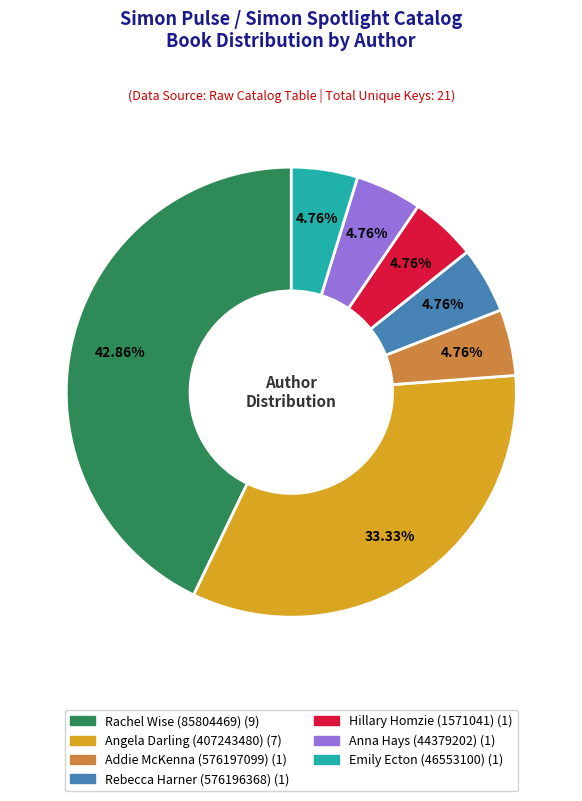

Is there any slice that represents more than half of the pie?

No